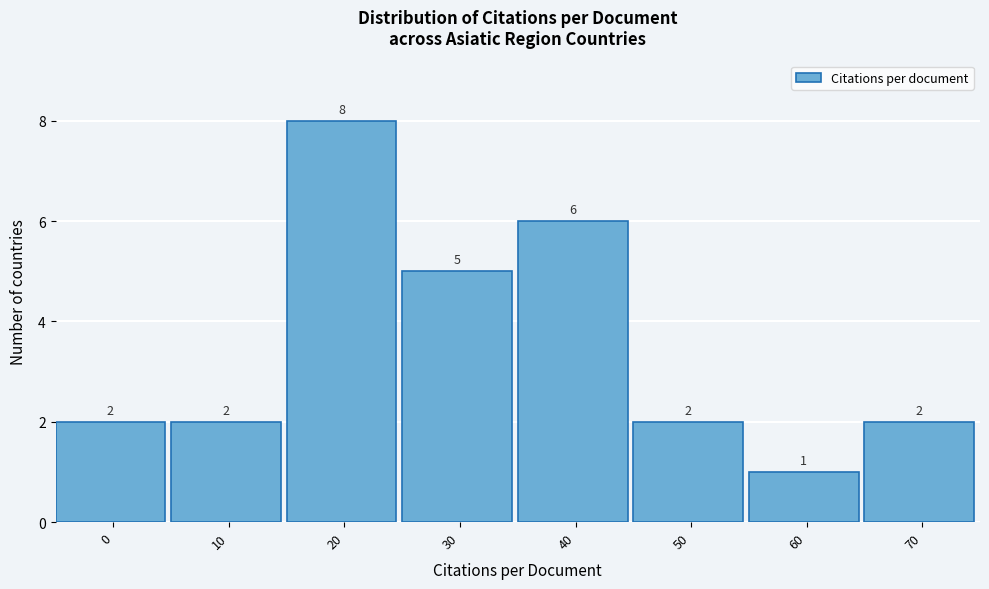

Reading left to right, extract all data points from this chart.

2	2	8	5	6	2	1	2